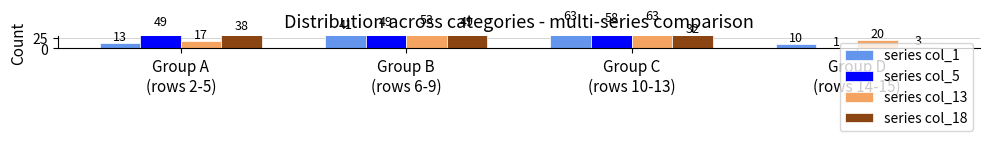

How many bars are there in total?

16